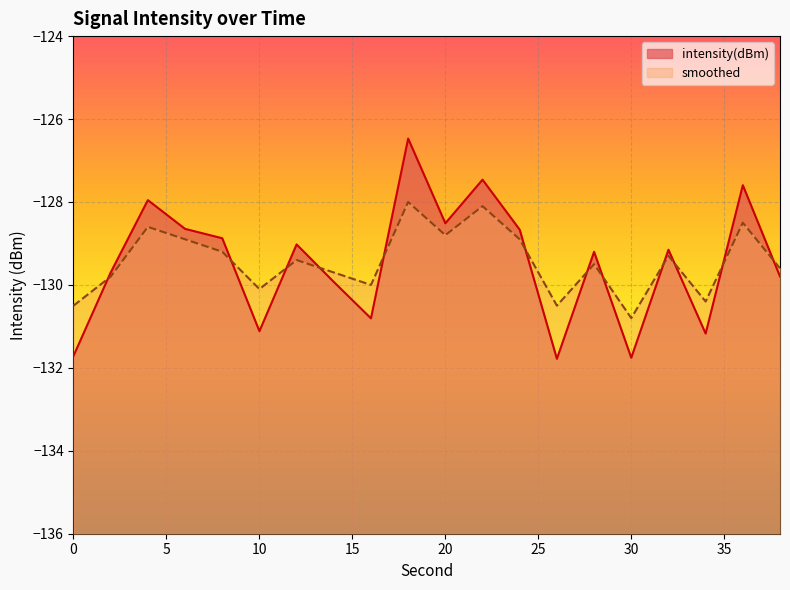

What is the difference between the highest and lowest values at 0?

1.2